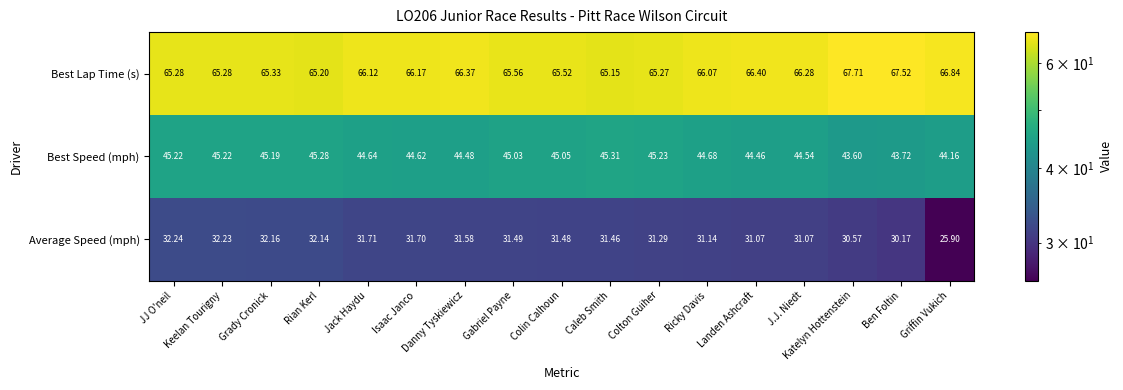

At which label is Average Speed (mph) closest to 29?

Ben Foltin